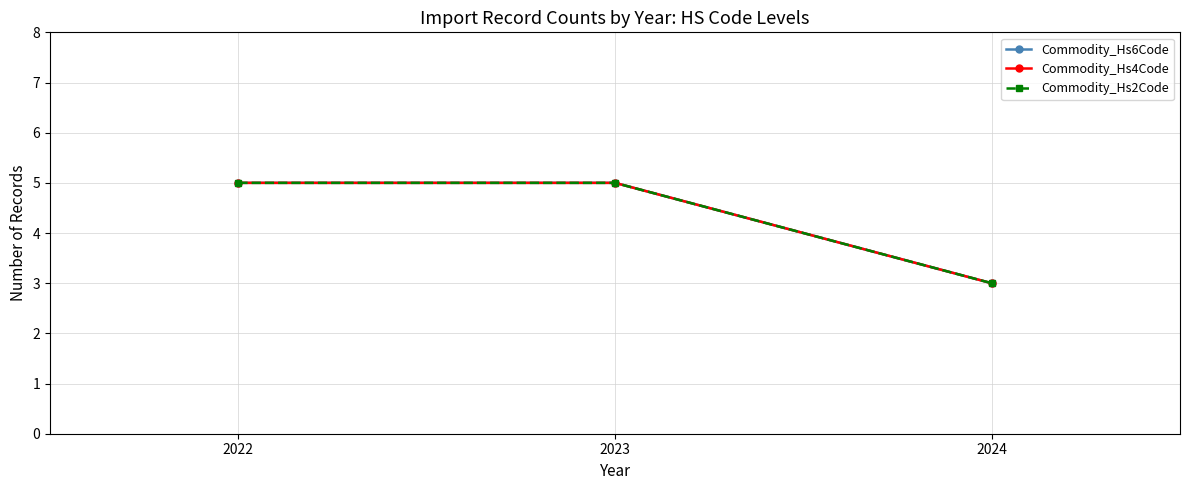

Does the chart have visible grid lines?

Yes